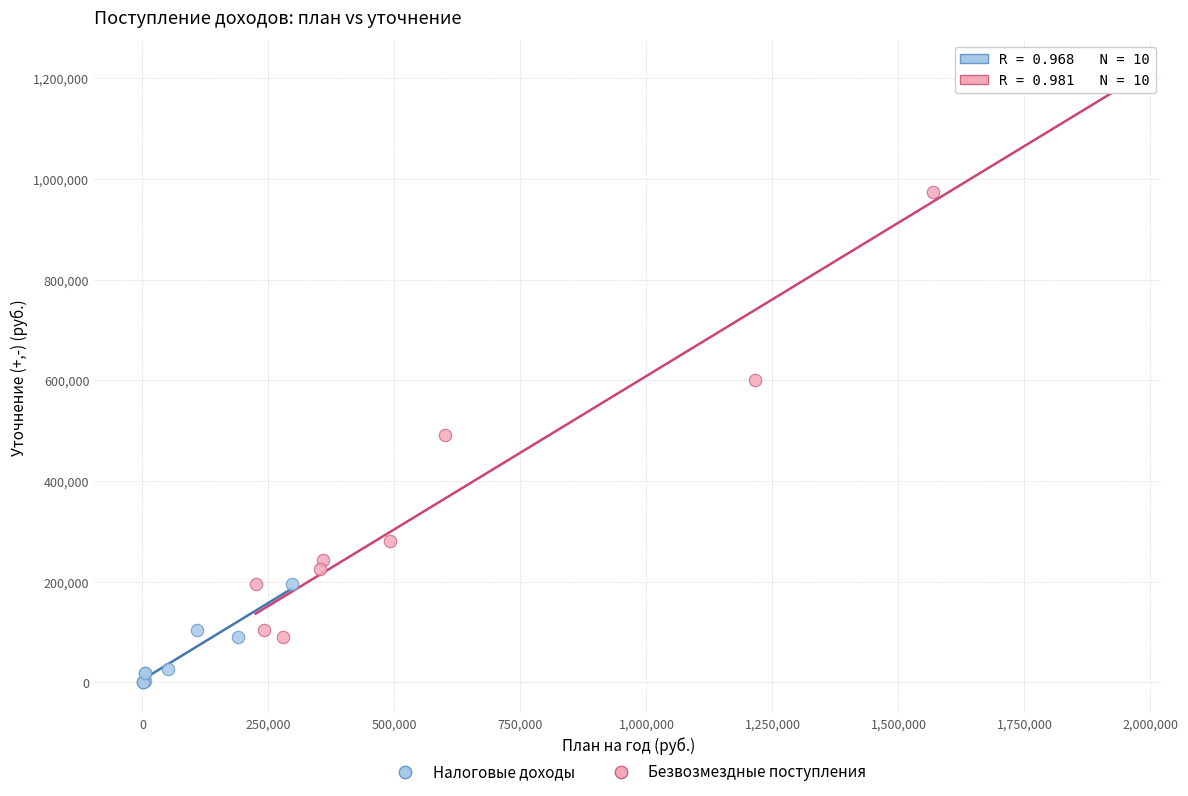

Which series contains the lowest Y value?

Налоговые доходы